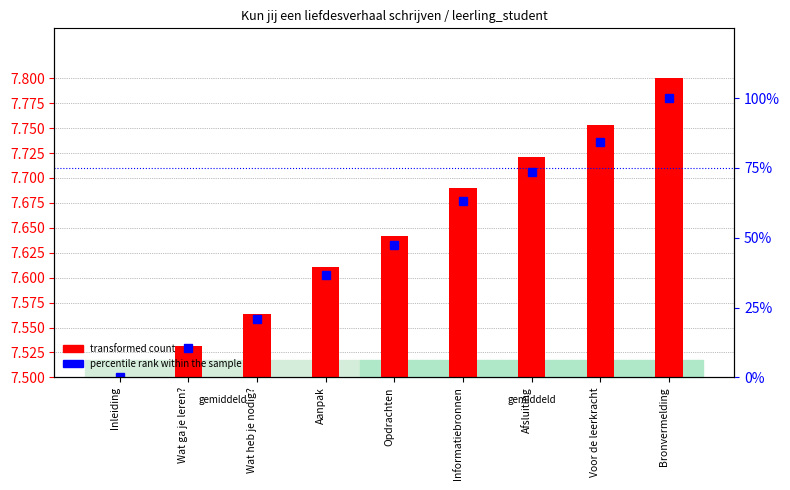

Which label corresponds to the smallest value in the chart?

Inleiding